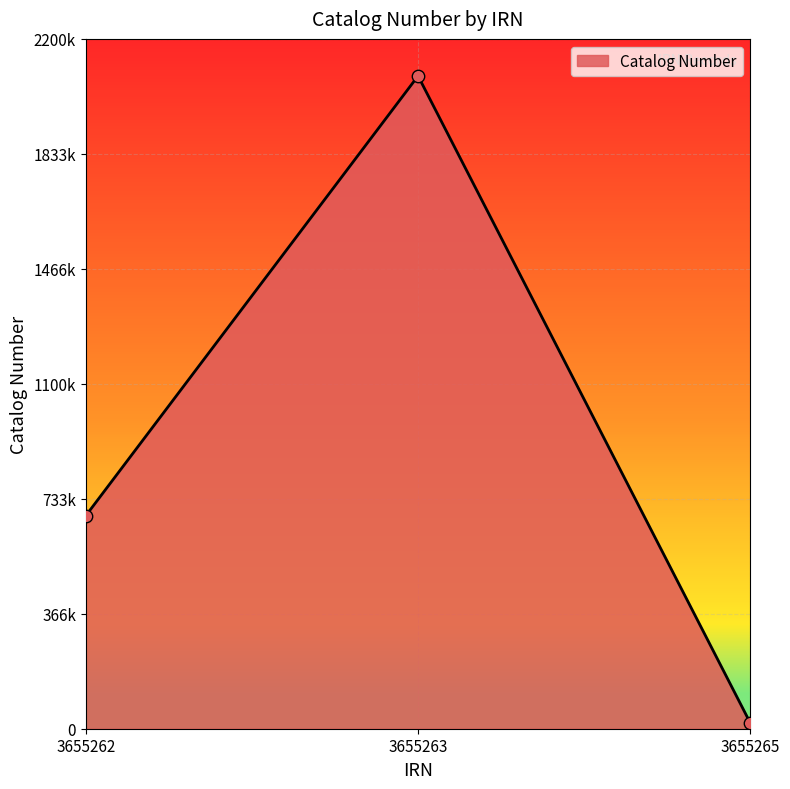

What is the change in value from 3655262 to 3655265?

-661046